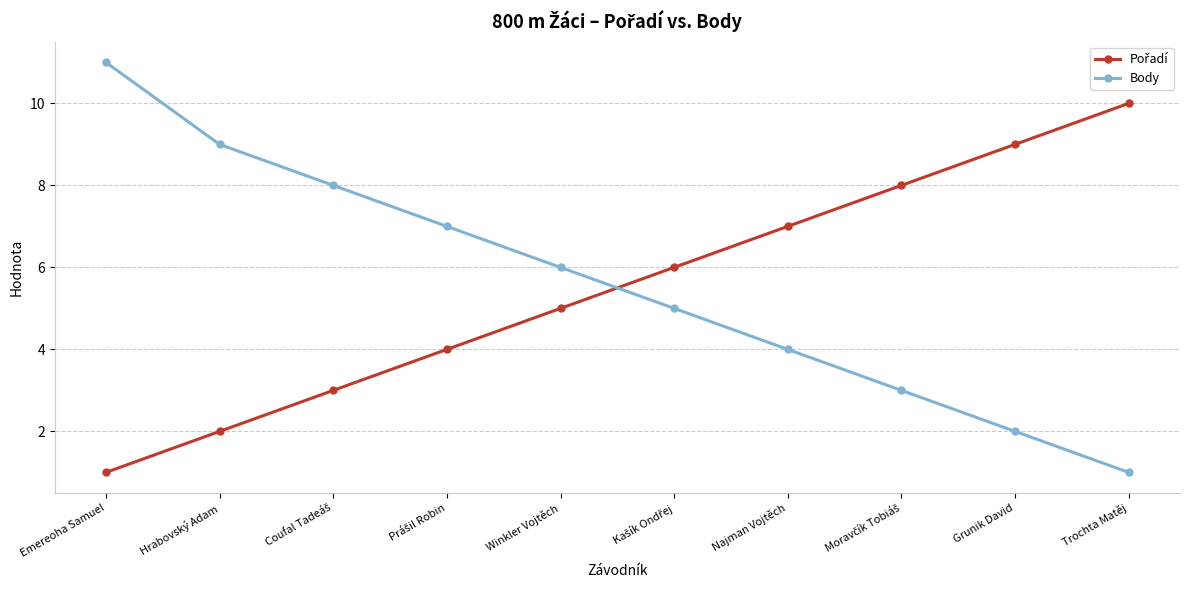

What is the greatest value displayed?

11